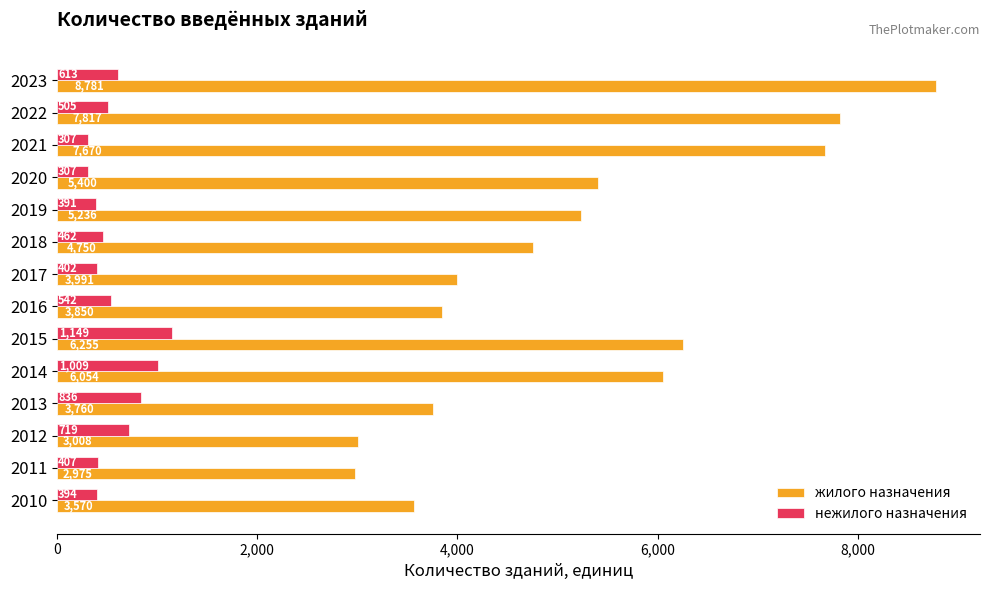

Which series has the widest spread of values?

жилого назначения